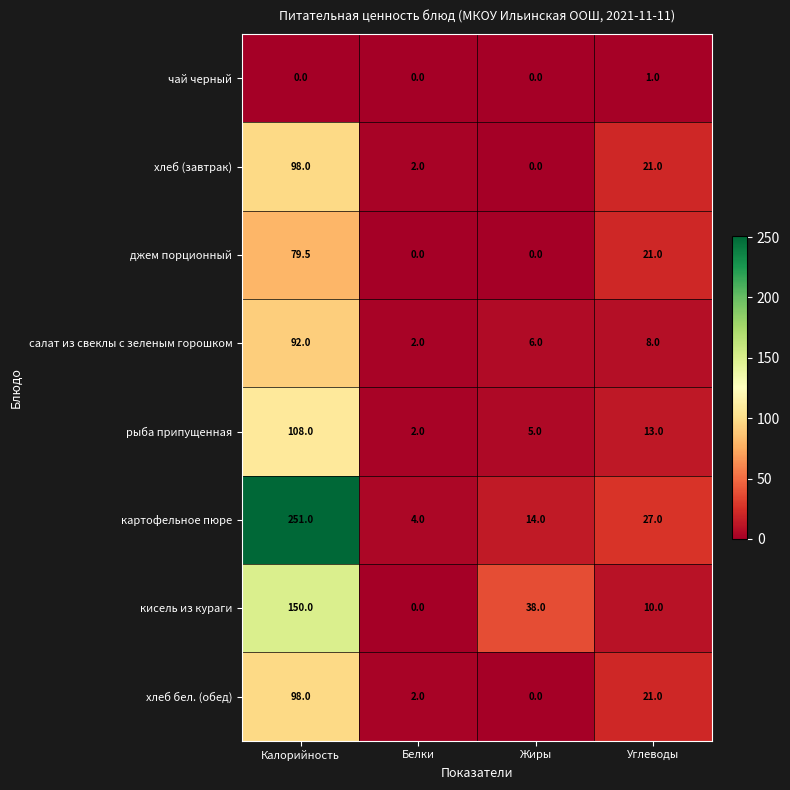

What is the difference between the second highest and second lowest values in the джем порционный series?

21.0